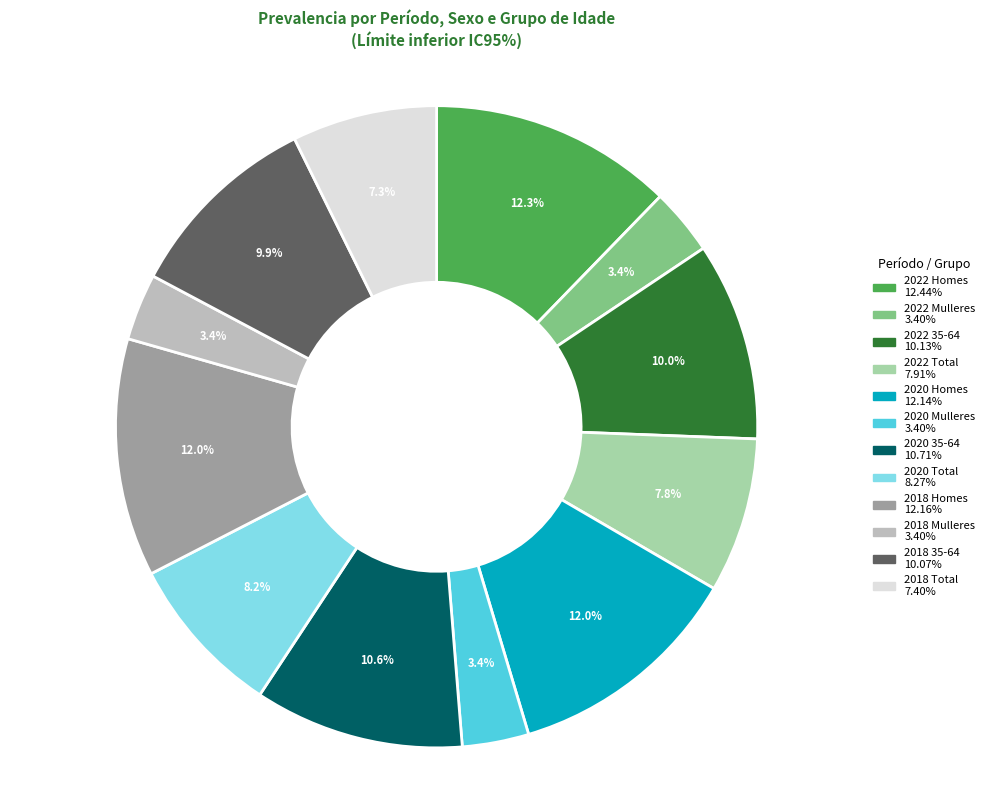

Is 2022 35-64 the majority of the pie?

No